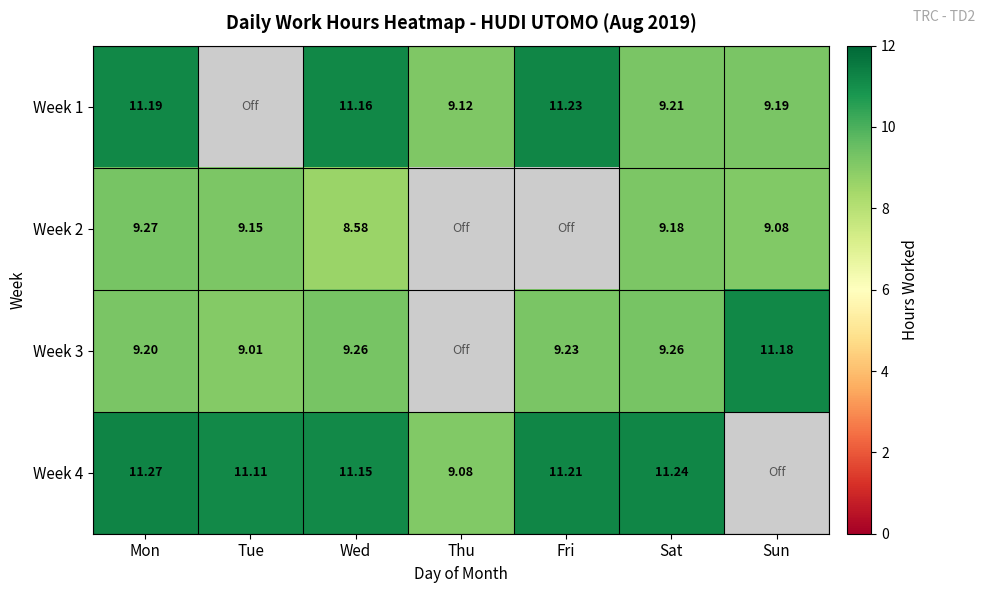

Which has a higher value, Fri or Thu?

Fri